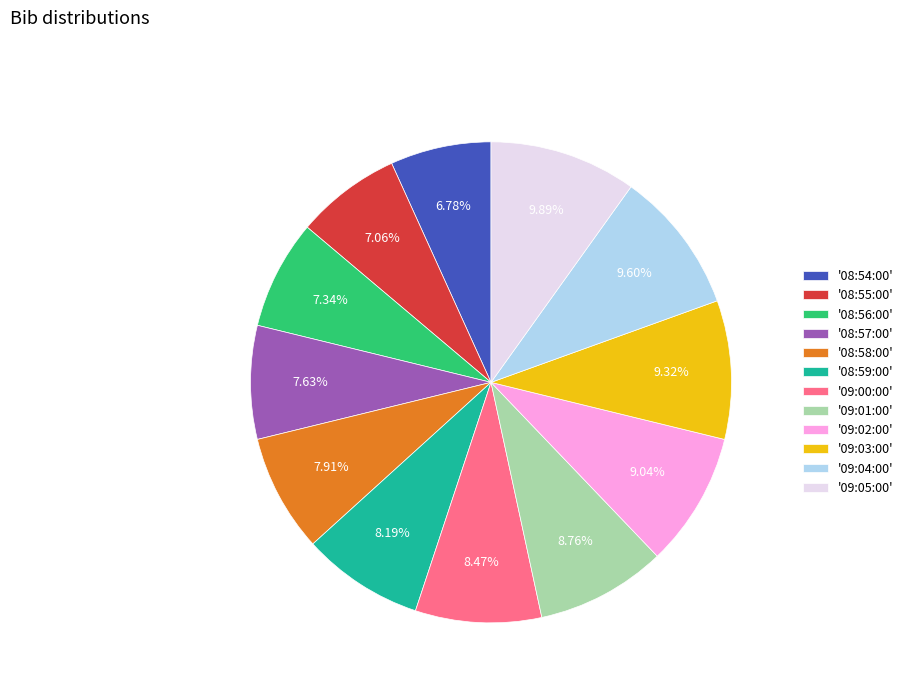

Does '08:58:00' represent more than half of the total?

No